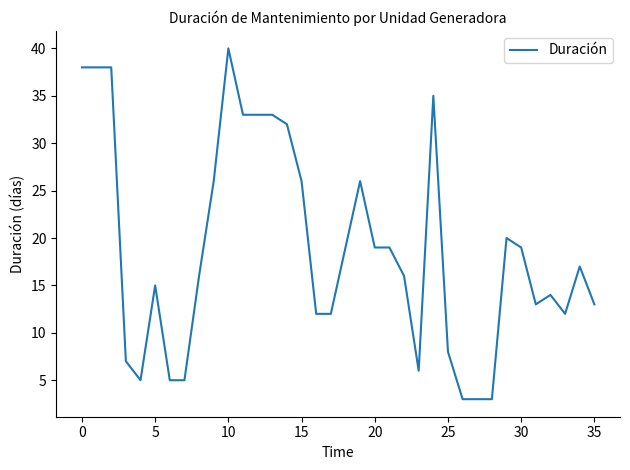

What is the minimum value shown in the chart?

3